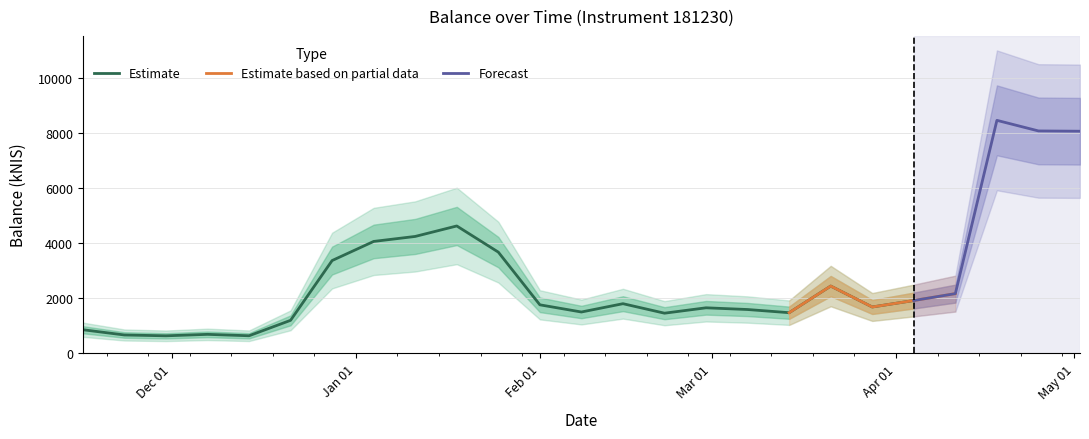

Which has a higher value, 2024-01-18 or 2023-11-16?

2024-01-18